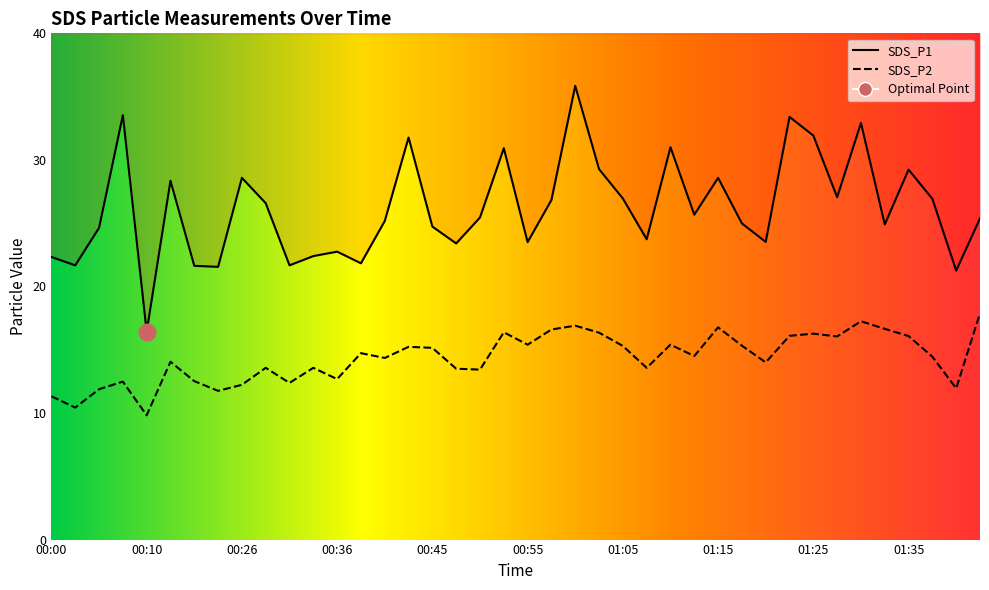

Reading left to right, what are all the values shown in this chart?

SDS_P1: 00:00=22.3	00:03=21.7	00:05=24.6	00:08=33.5	00:10=16.4	00:13=28.4	00:15=21.6	00:18=21.6	00:26=28.6	00:28=26.6	00:30=21.7	00:33=22.4	00:36=22.8	00:38=21.8	00:40=25.2	00:43=31.8	00:45=24.7	00:48=23.4	00:50=25.4	00:53=30.9	00:55=23.5	00:58=26.8	01:00=35.9	01:03=29.3	01:05=26.9	01:07=23.7	01:10=31.0	01:12=25.7	01:15=28.6	01:17=25.0	01:20=23.5	01:22=33.4	01:25=31.9	01:28=27.1	01:30=32.9	01:33=24.9	01:35=29.2	01:38=26.9	01:40=21.2	01:43=25.4
SDS_P2: 00:00=11.3	00:03=10.4	00:05=11.9	00:08=12.5	00:10=9.8	00:13=14.1	00:15=12.5	00:18=11.8	00:26=12.2	00:28=13.6	00:30=12.4	00:33=13.6	00:36=12.7	00:38=14.7	00:40=14.3	00:43=15.2	00:45=15.2	00:48=13.5	00:50=13.4	00:53=16.4	00:55=15.4	00:58=16.6	01:00=16.9	01:03=16.4	01:05=15.3	01:07=13.6	01:10=15.4	01:12=14.5	01:15=16.8	01:17=15.3	01:20=14.0	01:22=16.1	01:25=16.3	01:28=16.1	01:30=17.2	01:33=16.6	01:35=16.1	01:38=14.4	01:40=11.9	01:43=17.9